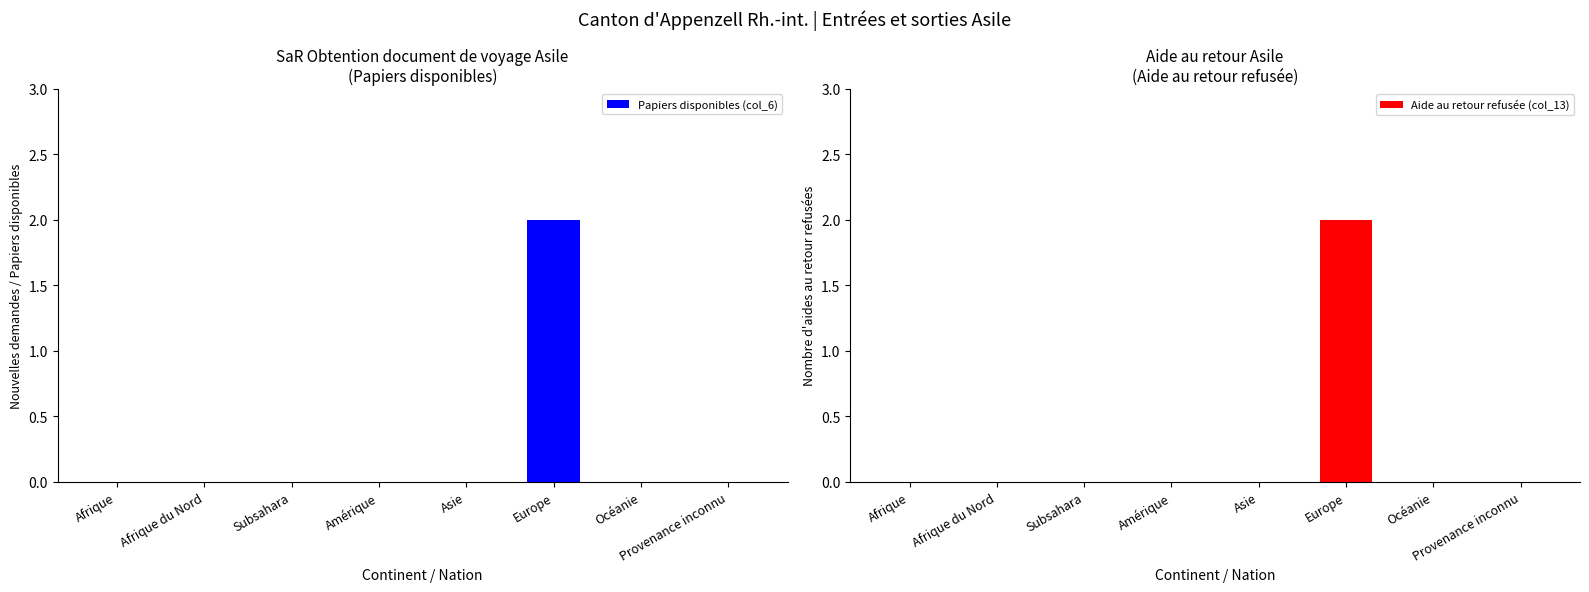

Reading left to right, extract all data points from this chart.

Papiers disponibles (col_6): Afrique=0	Afrique du Nord=0	Subsahara=0	Amérique=0	Asie=0	Europe=2	Océanie=0	Provenance inconnu=0
Aide au retour refusée (col_13): Afrique=0	Afrique du Nord=0	Subsahara=0	Amérique=0	Asie=0	Europe=2	Océanie=0	Provenance inconnu=0